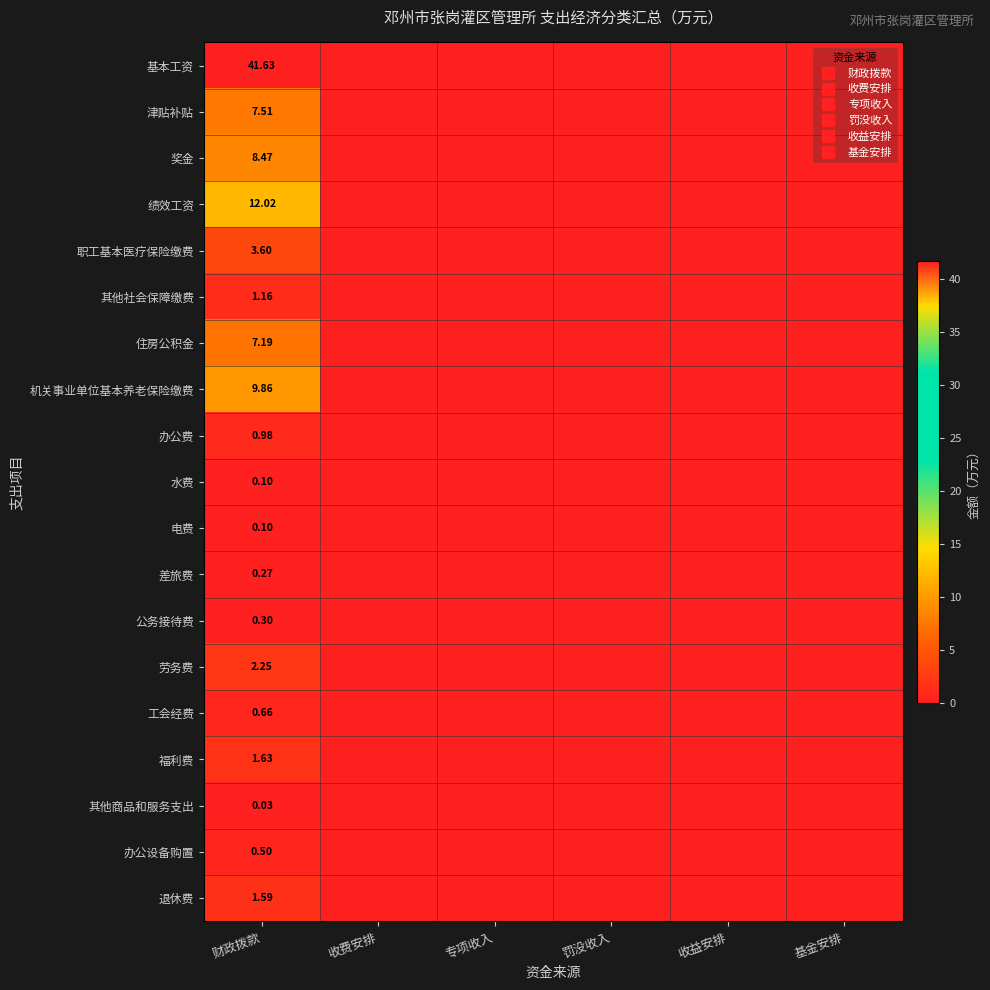

Which category has the lowest value across all series?

收费安排